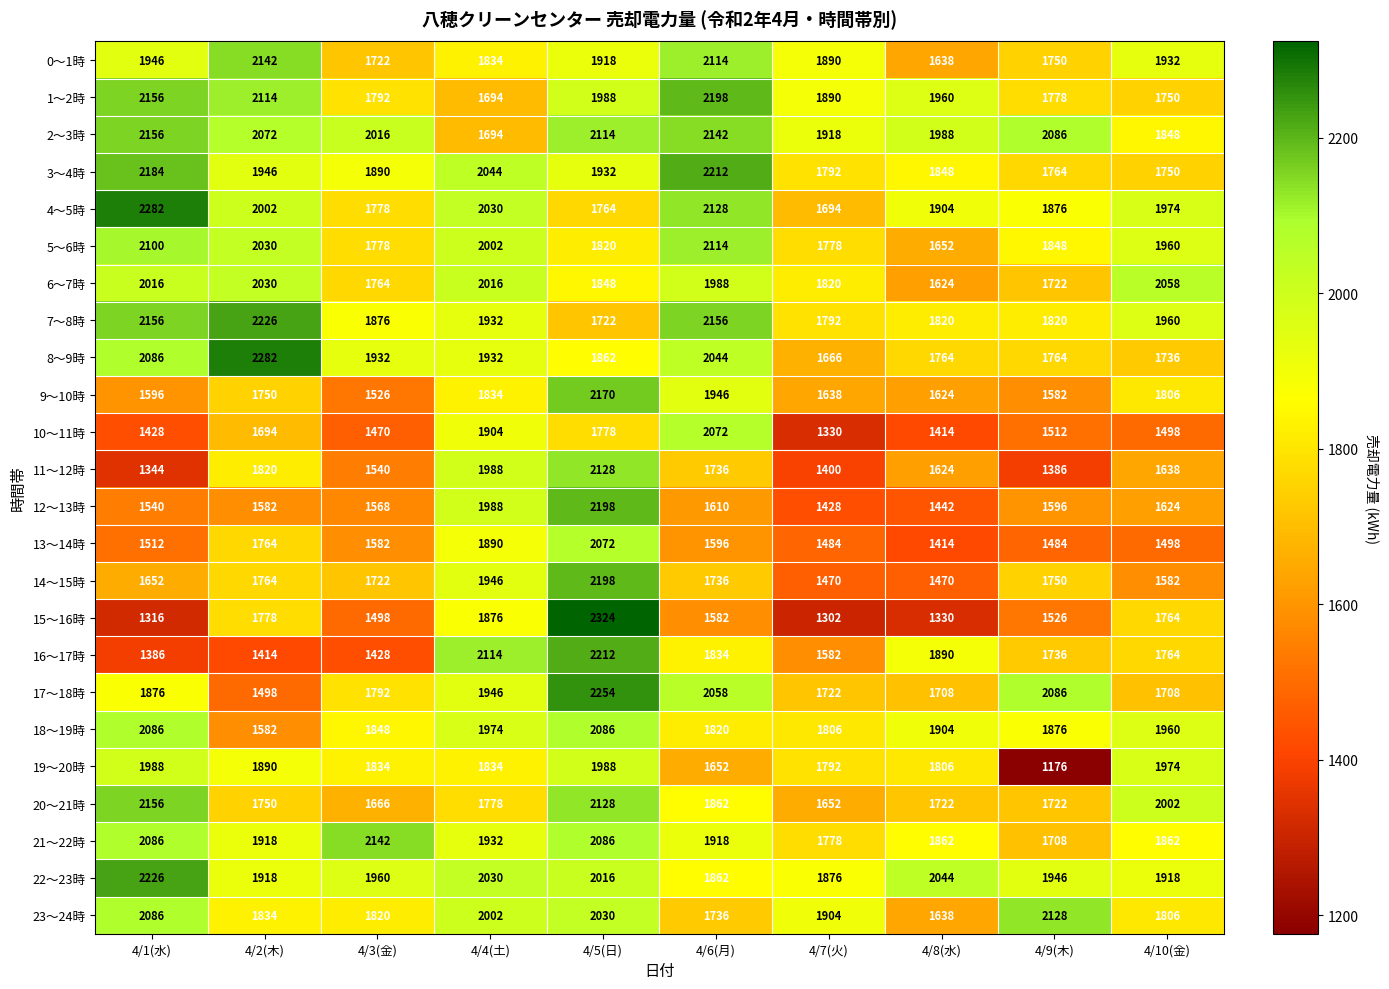

Read the 20～21時 value at 4/7(火).

1652